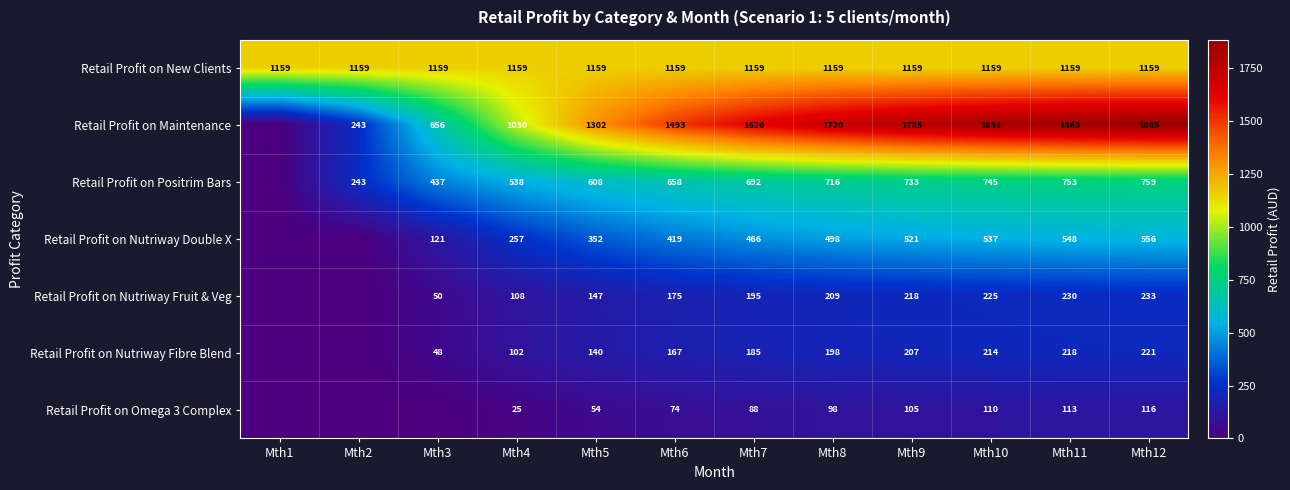

At Mth12, list the series in order from largest to smallest.

Retail Profit on Maintenance, Retail Profit on New Clients, Retail Profit on Positrim Bars, Retail Profit on Nutriway Double X, Retail Profit on Nutriway Fruit & Veg, Retail Profit on Nutriway Fibre Blend, Retail Profit on Omega 3 Complex